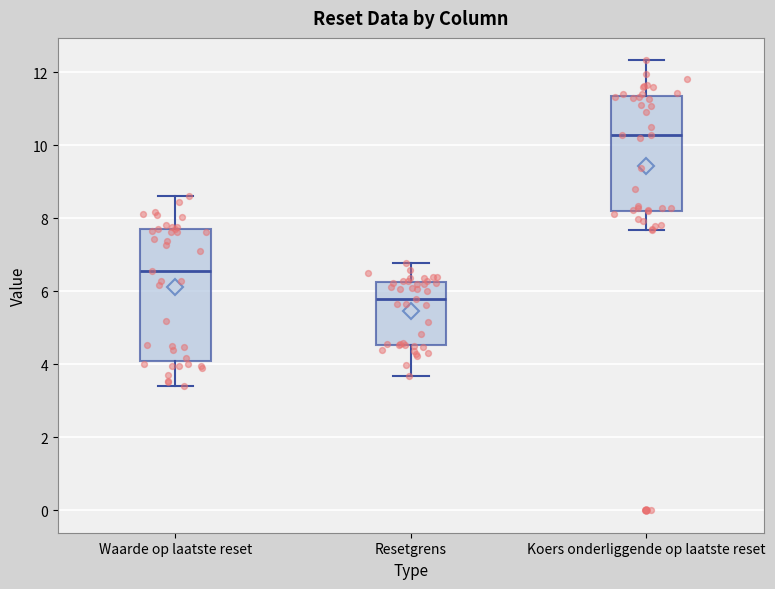

Reading left to right, read every box against the y-axis: the position of its median line, the range the box covers, and the ends of its whiskers. The values are not printed on the chart, so give them approximately, as read against the axis.

Waarde op laatste reset: median 6.6, box 4.0 to 7.8, whiskers 3.4 to 8.6
Resetgrens: median 5.8, box 4.6 to 6.2, whiskers 3.6 to 6.8
Koers onderliggende op laatste reset: median 10.2, box 8.2 to 11.4, whiskers 7.6 to 12.4